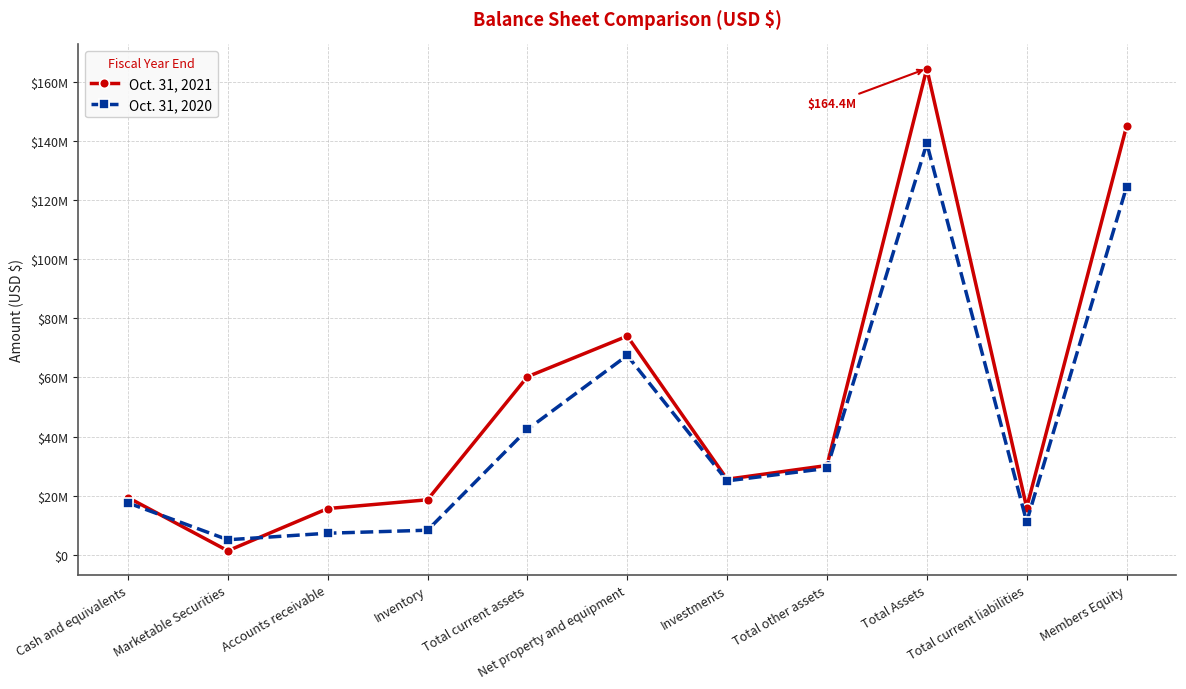

What are all the series names shown in the legend?

Oct. 31, 2021, Oct. 31, 2020